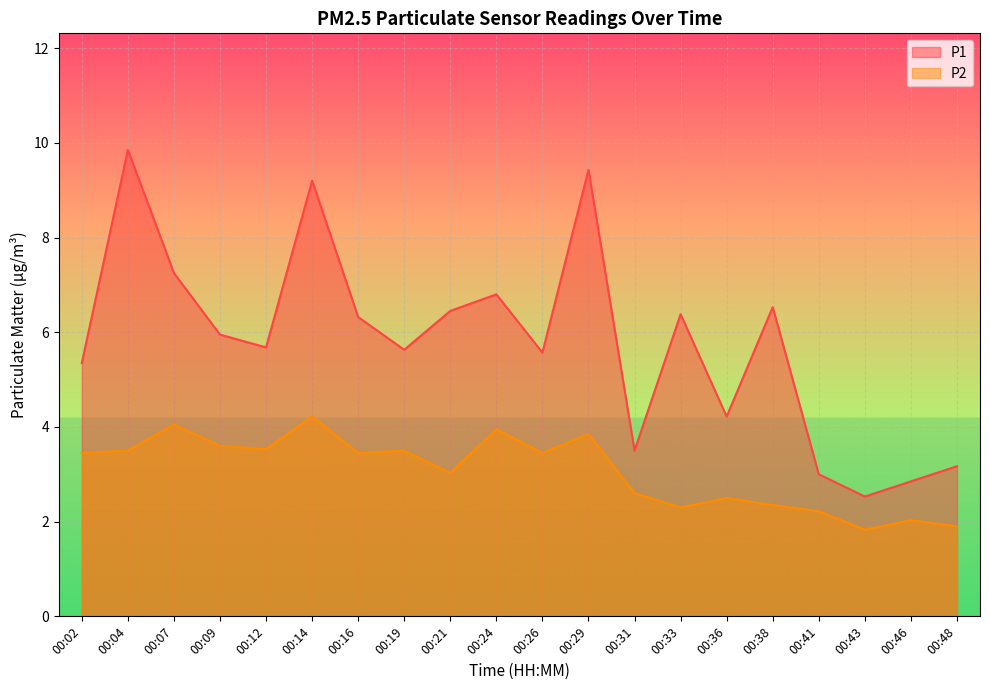

Between 00:14 and 00:46, which series saw the biggest shift?

P1